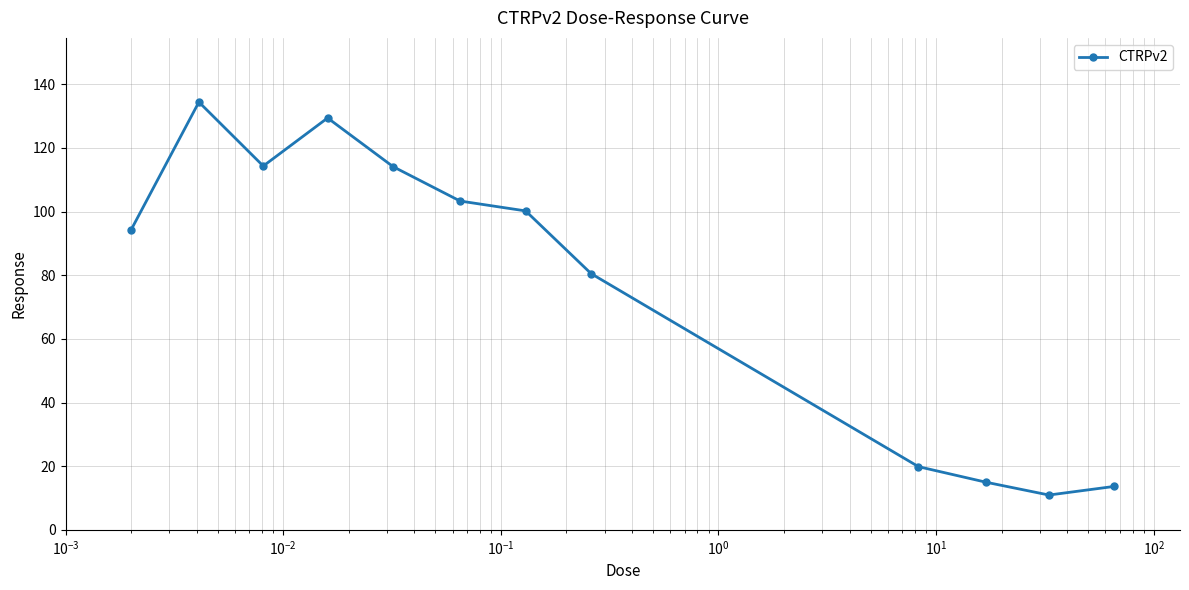

True or false: the data has more than 0 interior local peaks.

True